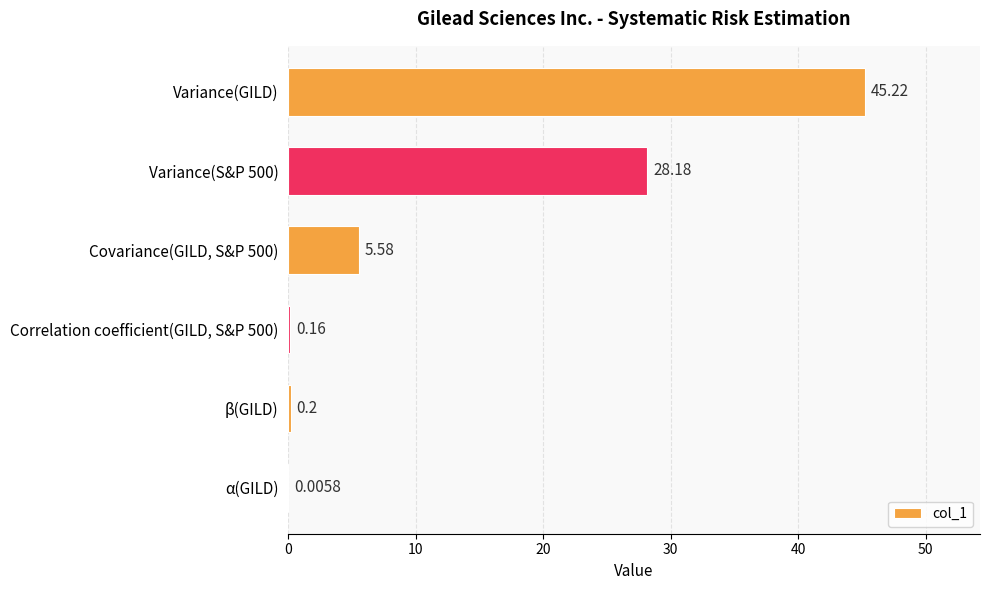

Which category has the highest value across all series?

Variance(GILD)